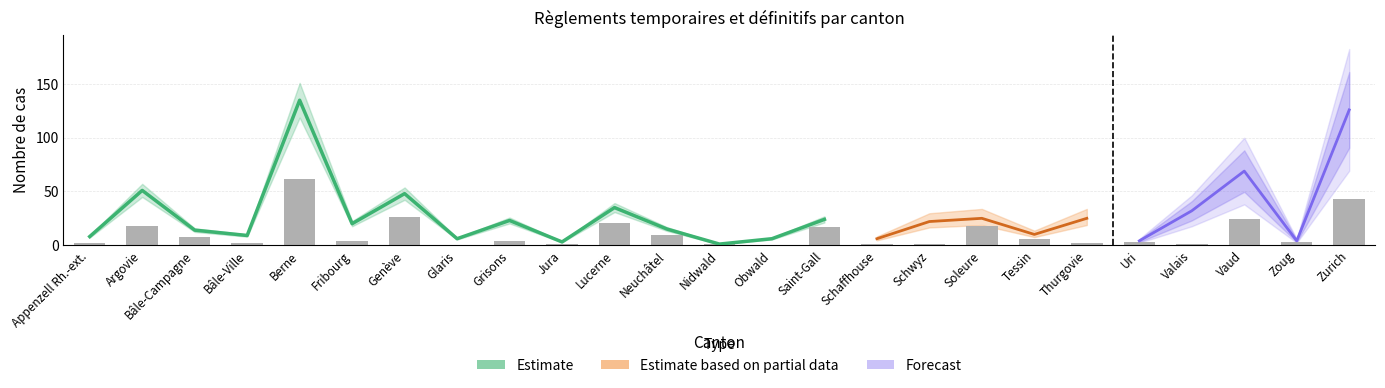

At which category is the sum across all series the highest?

Berne